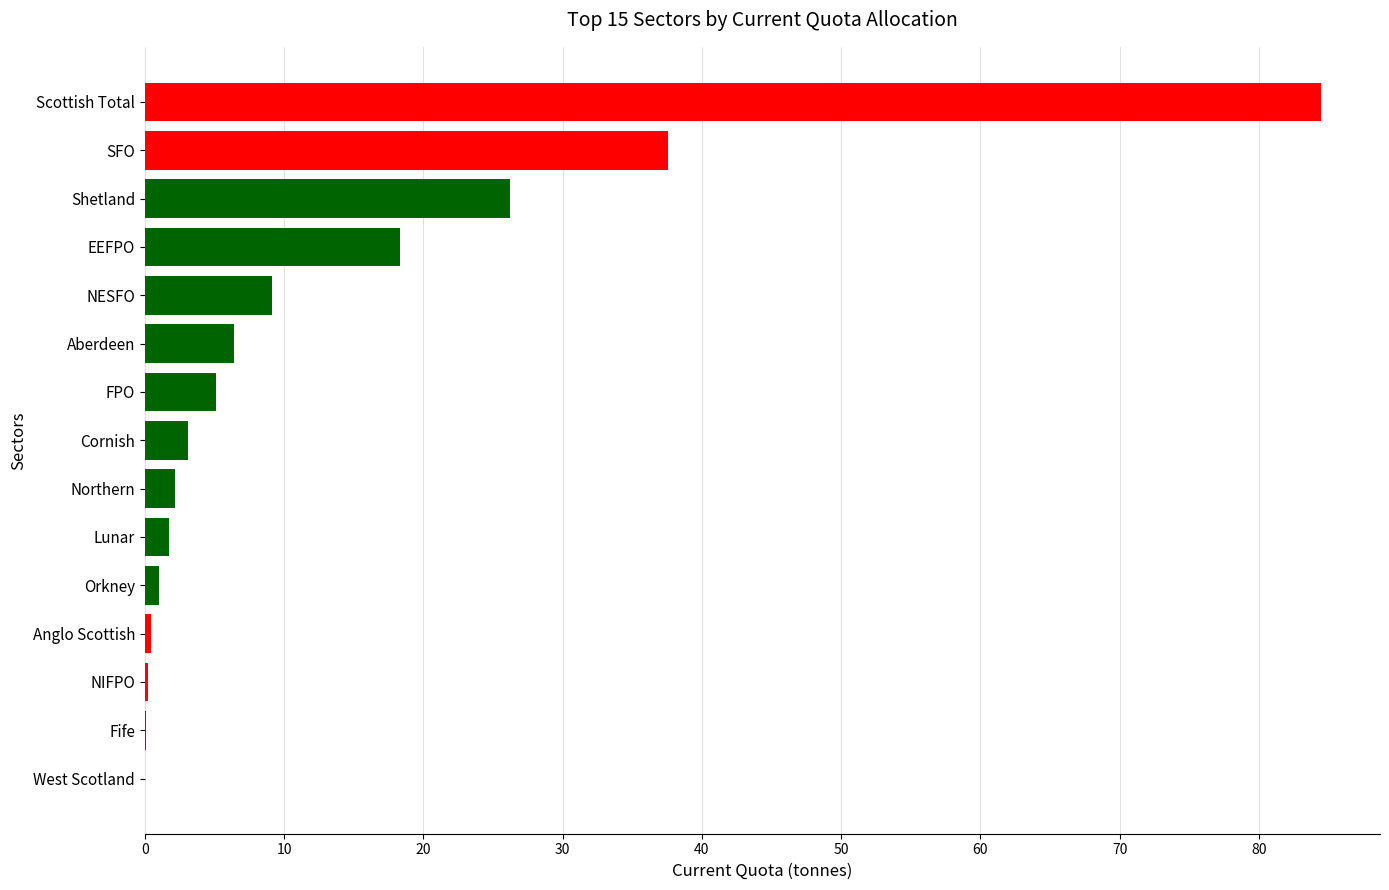

What is the sum of the values at EEFPO and Scottish Total?

102.8